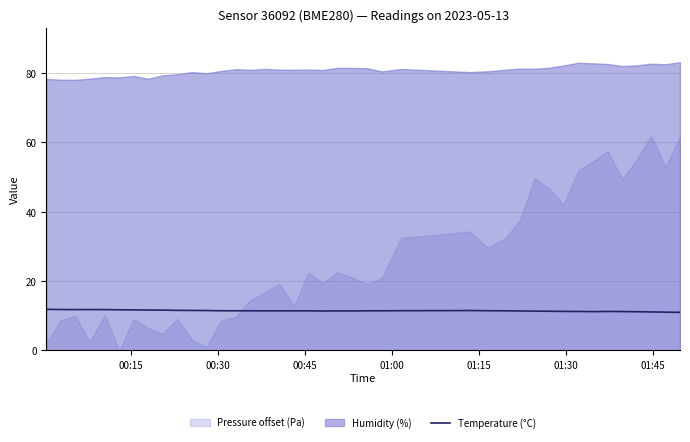

What is the maximum value for Temperature (°C)?

11.8